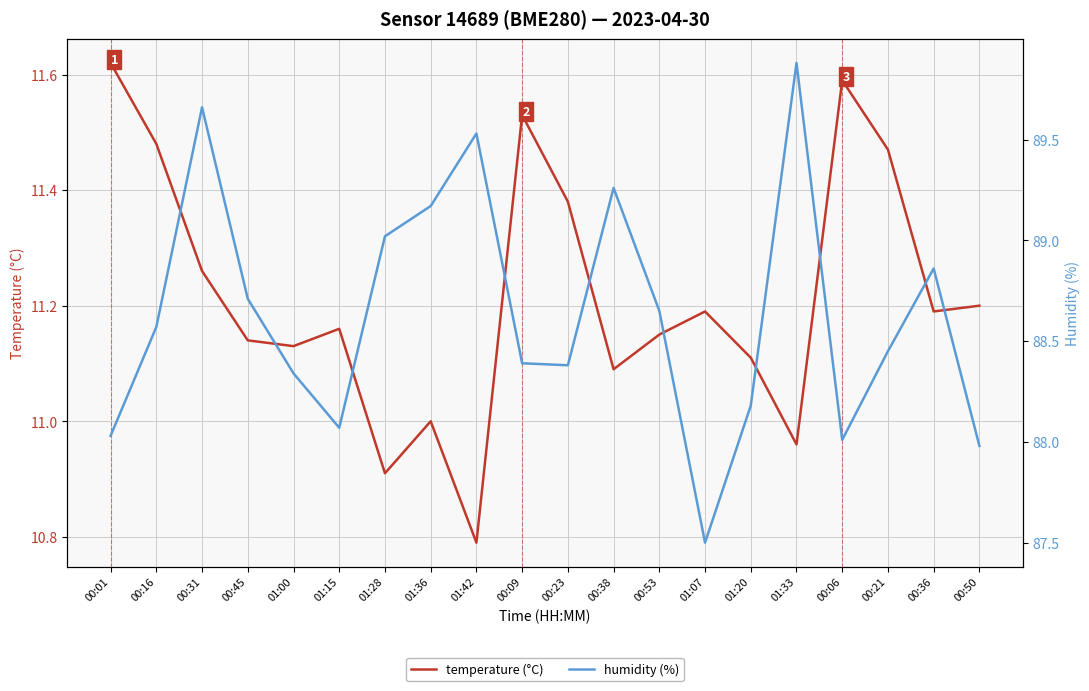

What is the difference between the second highest and second lowest values in the humidity (%) series?

1.7